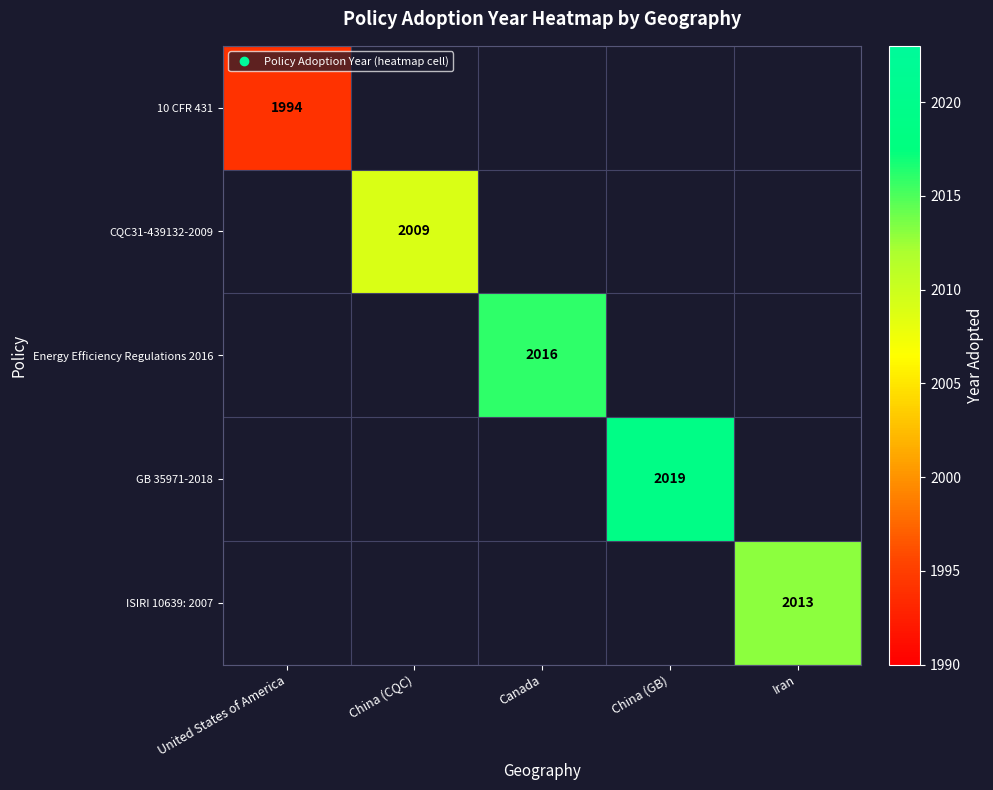

At which label is 10 CFR 431 closest to 1994?

United States of America